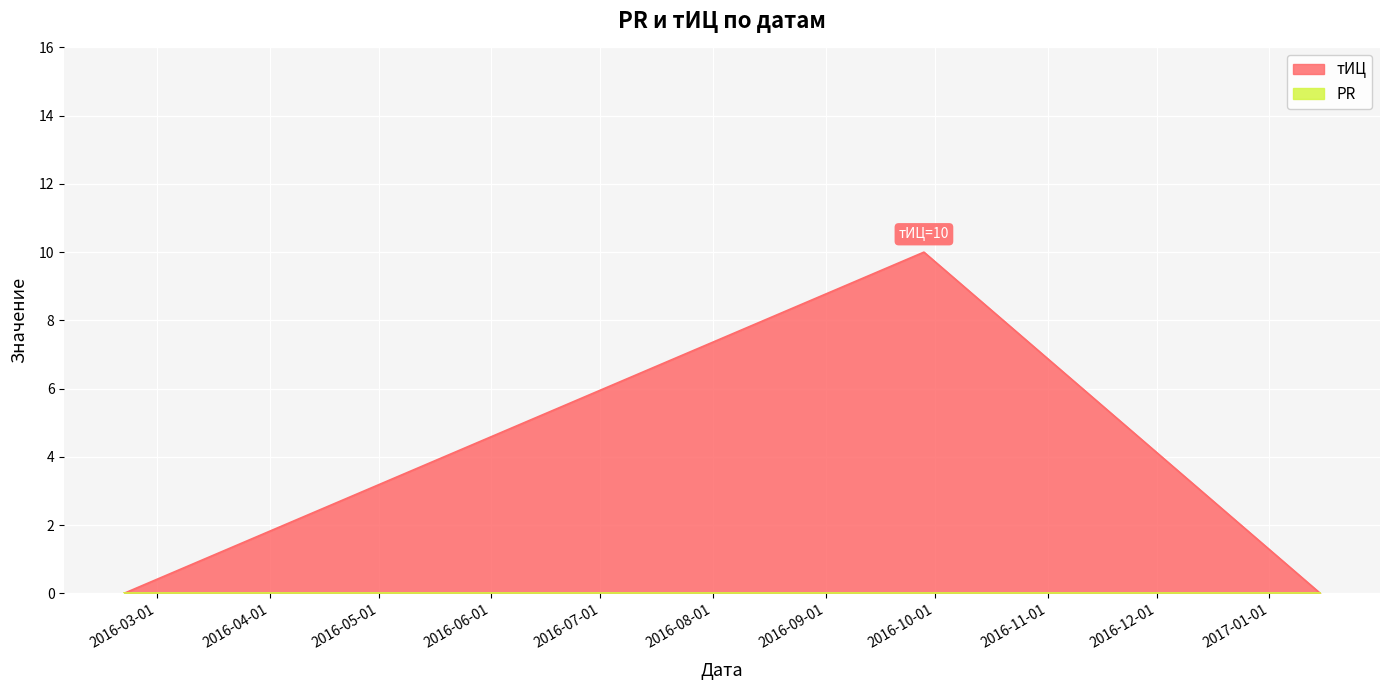

The value at 2016-09-28 is 10. True or false?

True